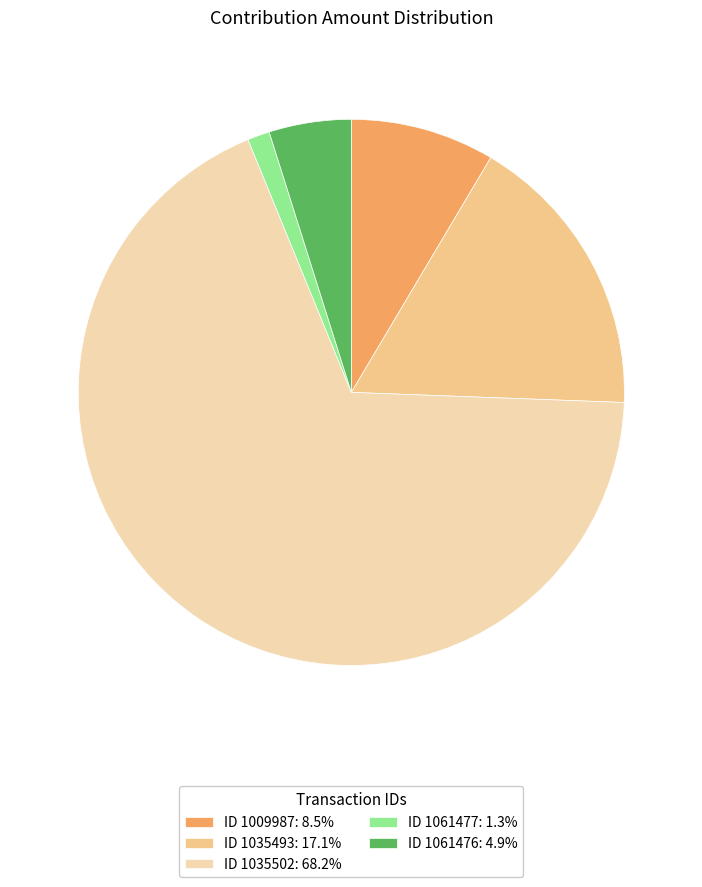

Does any single category account for the majority?

Yes